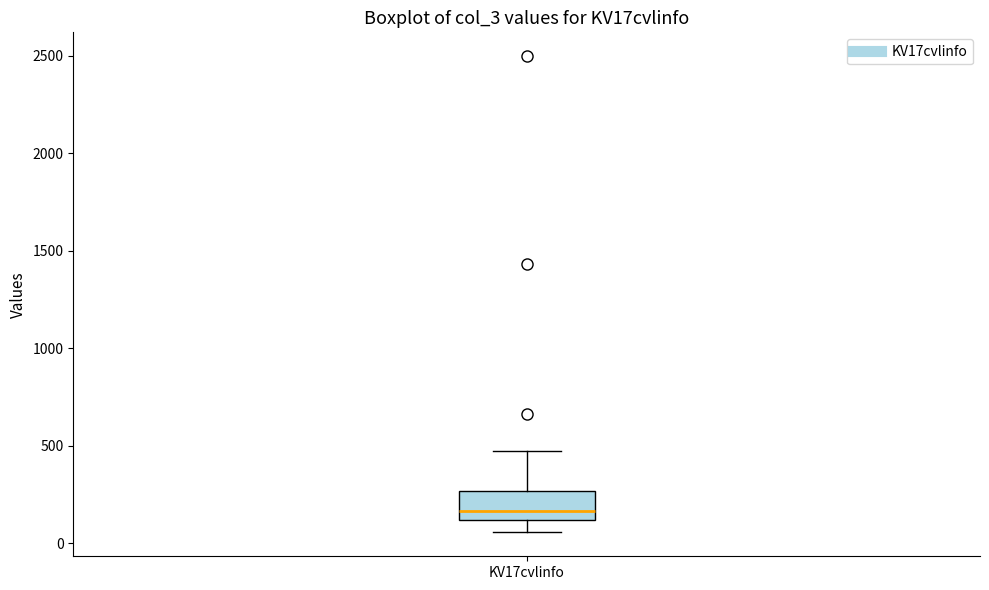

Where is the upper edge of the box for KV17cvlinfo on the y-axis? The values are not printed on the chart, so give them approximately, as read against the axis.

250